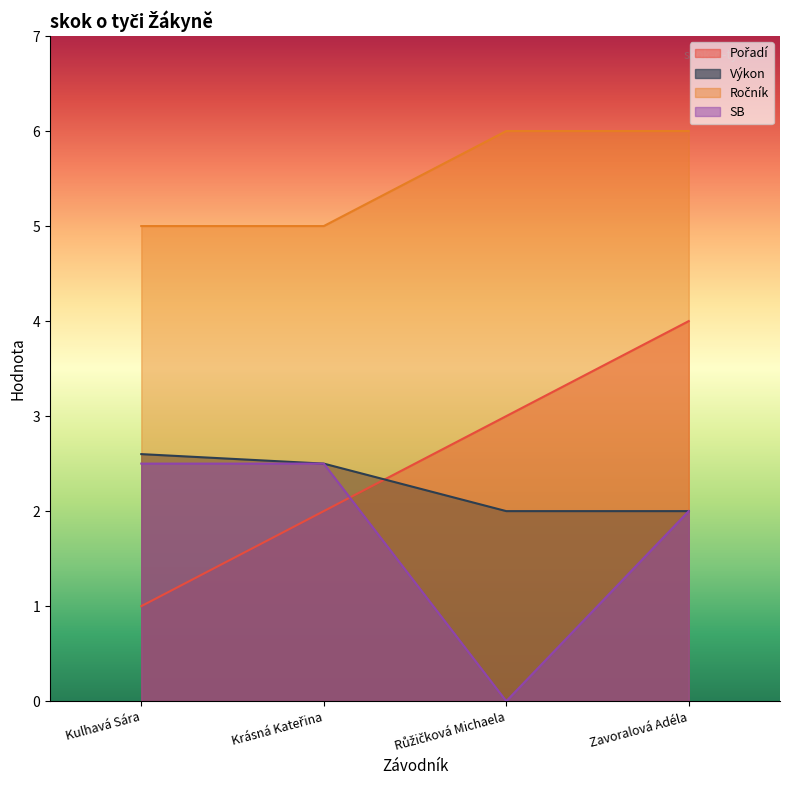

What is the average value of the Ročník series?

5.5